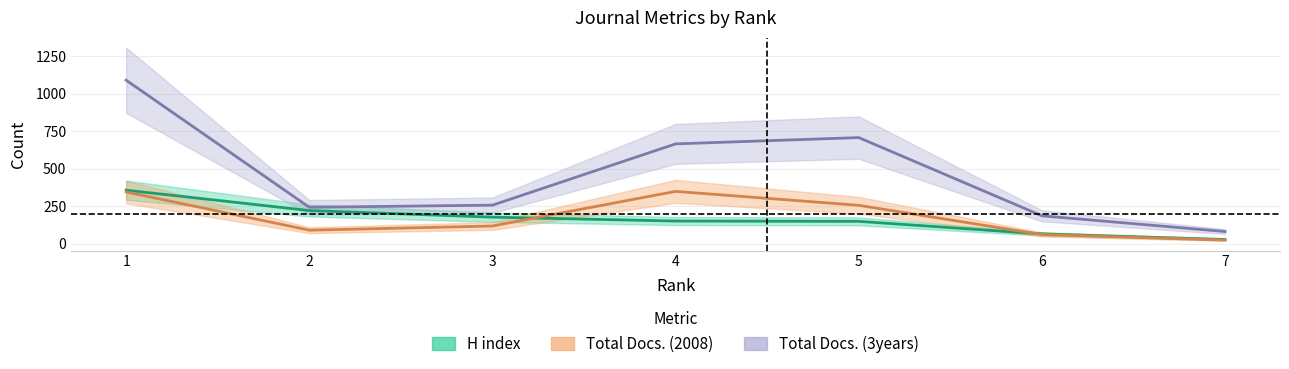

What is the value of the Total Docs. (2008) point at the 1st from the left?

344